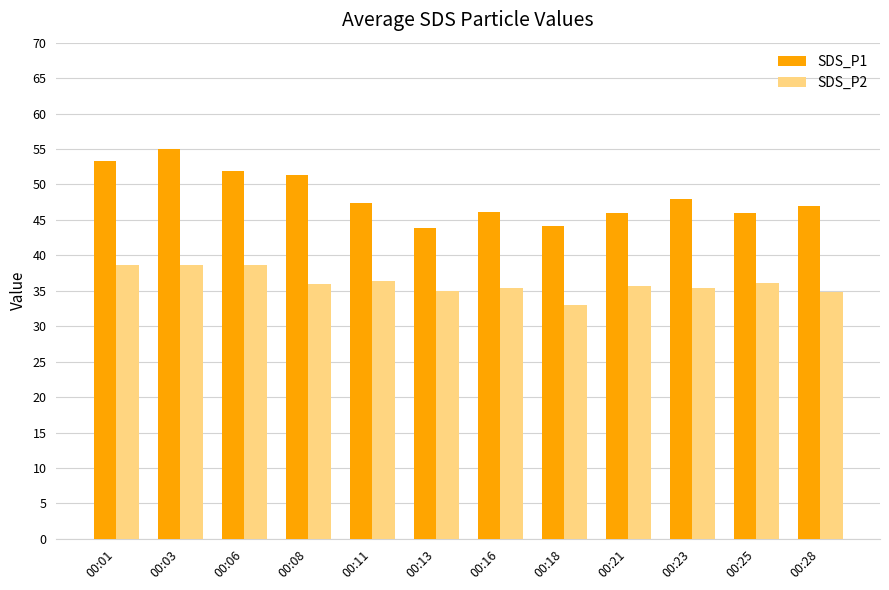

What is the total value across all series at 00:23?

83.4